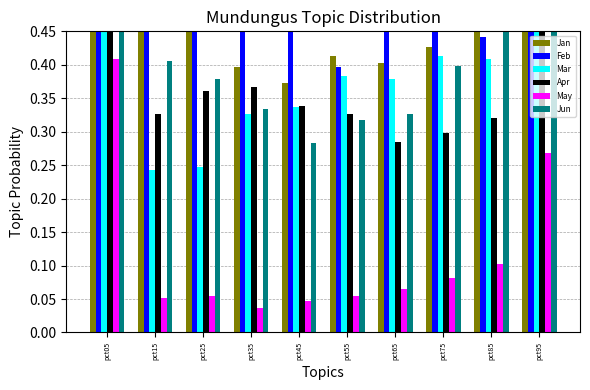

Between pct05 and pct65, which series saw the biggest shift?

Feb